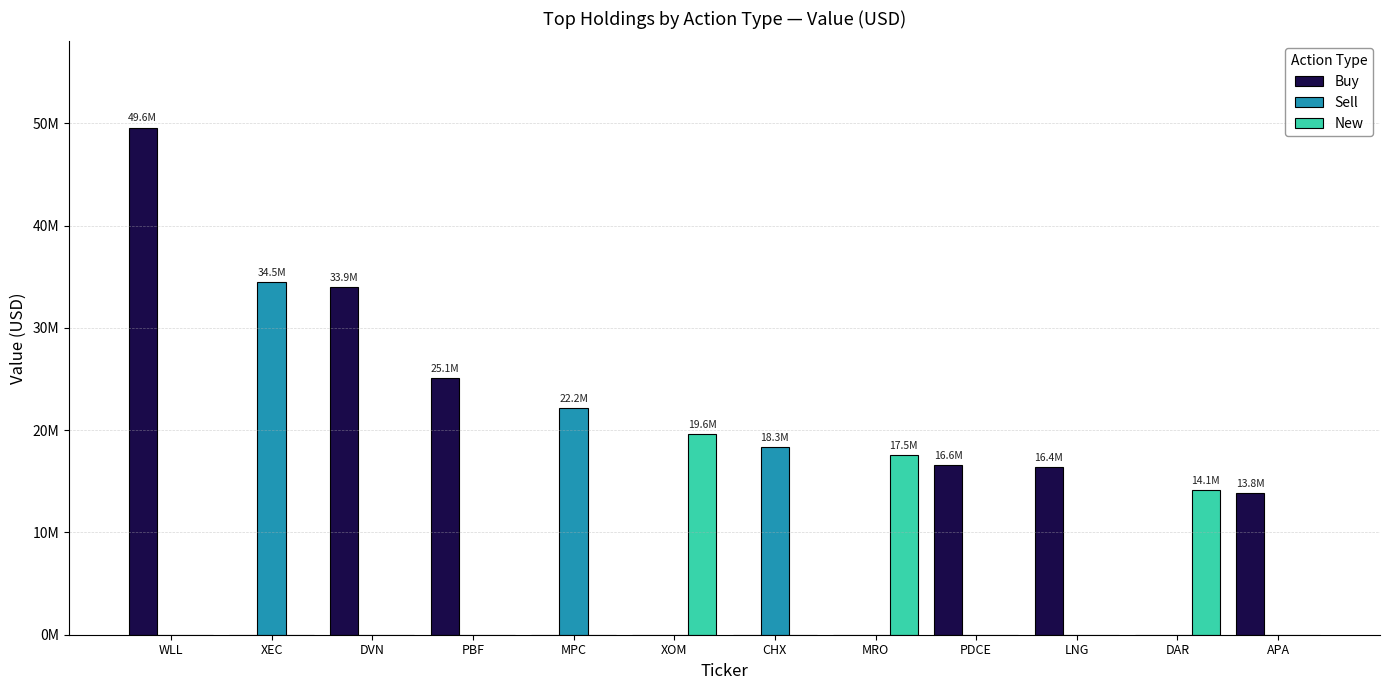

Reading right to left, transcribe all the data shown in this chart.

Buy: 13833000	0	16428000	16605000	0	0	0	0	25053000	33946000	0	49575000
Sell: 0	0	0	0	0	18337000	0	22189000	0	0	34503000	0
New: 0	14138000	0	0	17543000	0	19601000	0	0	0	0	0